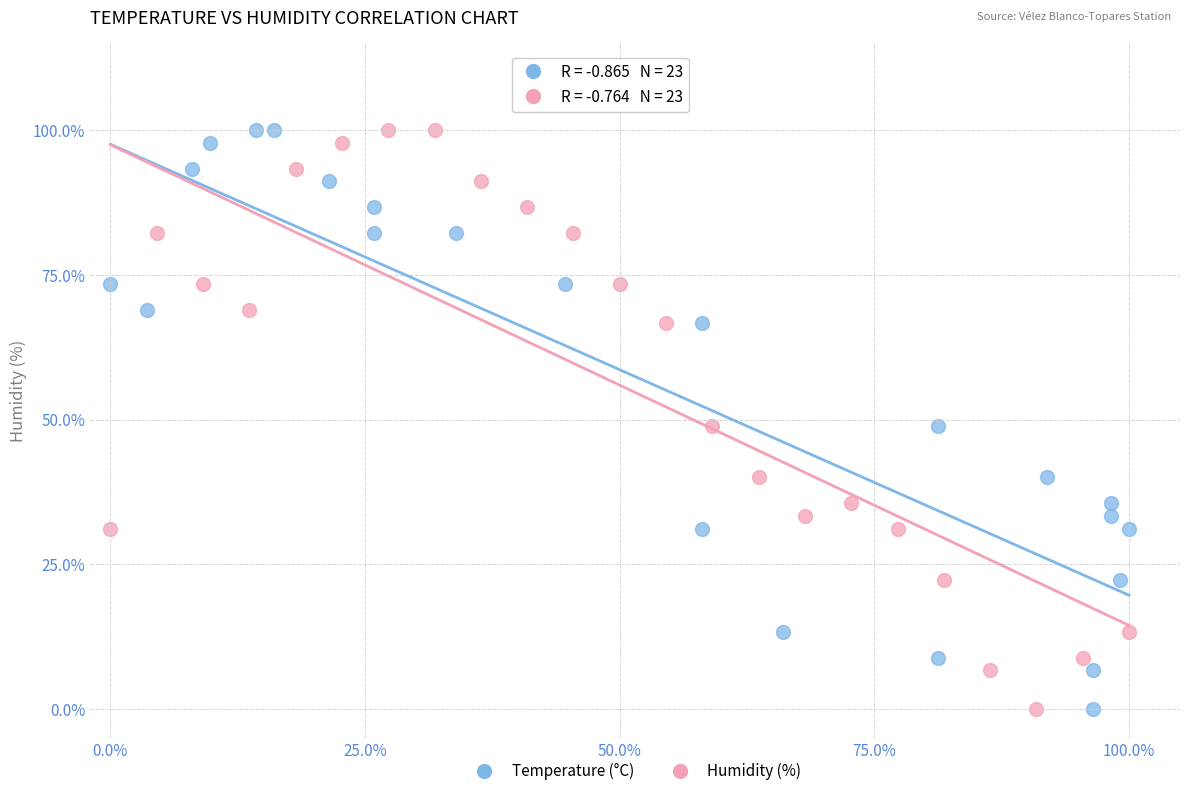

What are all the series names shown in the legend?

Temperature (°C), Humidity (%)